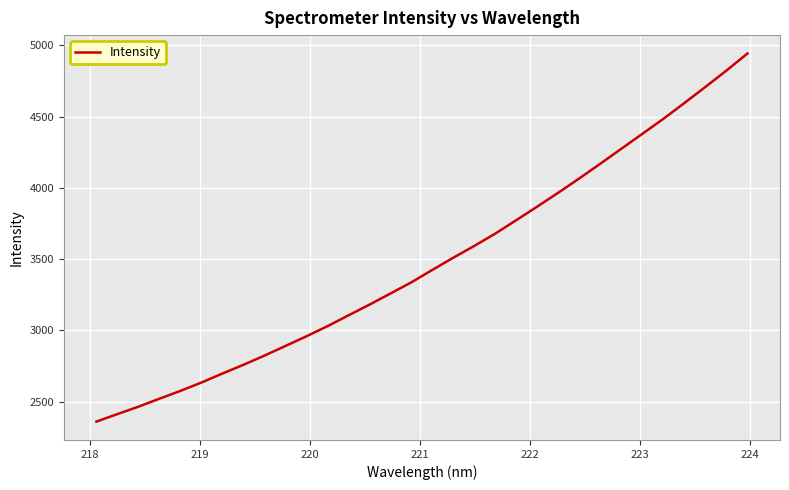

What is the sum of all values?

111282.8